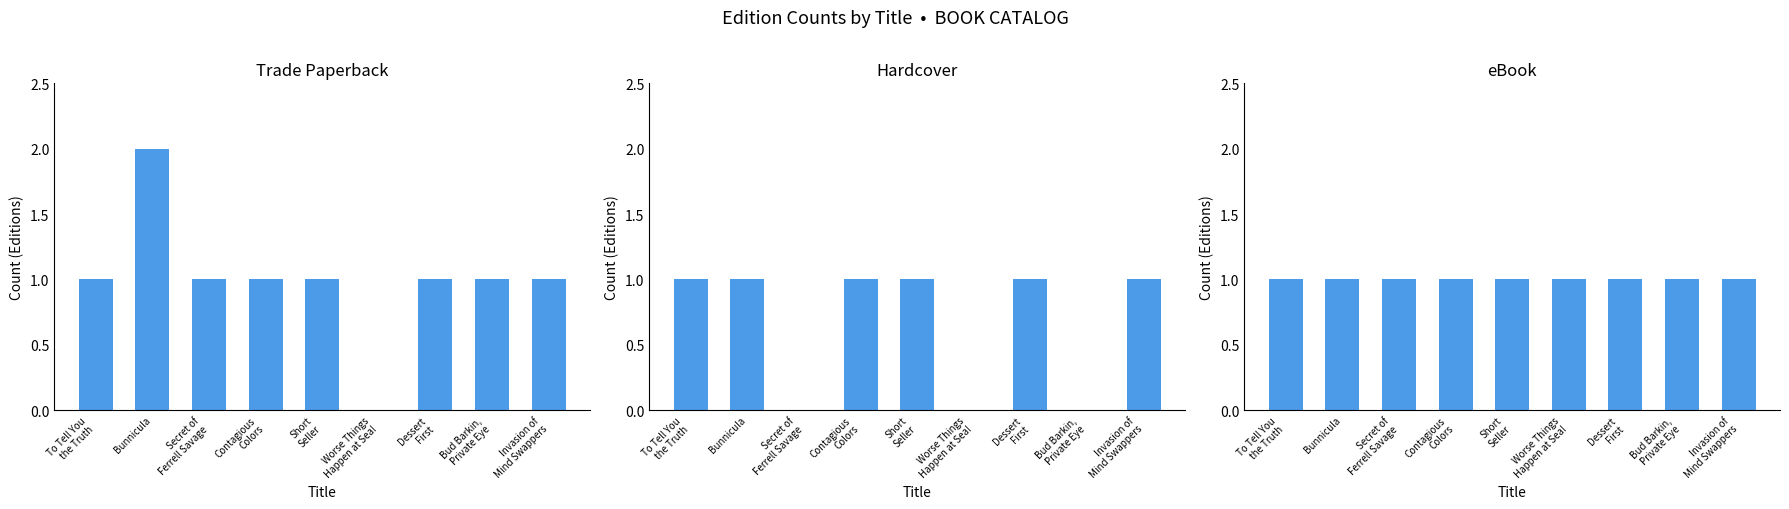

What are all the series names shown in the legend?

Trade Paperback, Hardcover, eBook